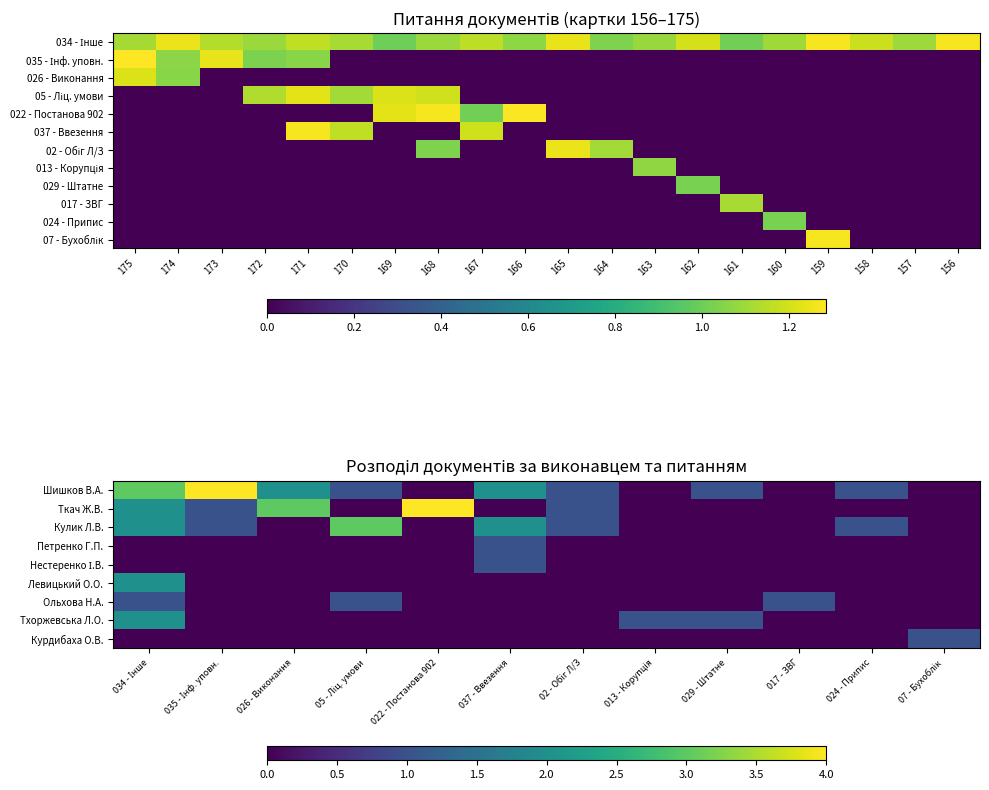

How many data points in 017 - ЗВГ are above 0?

1